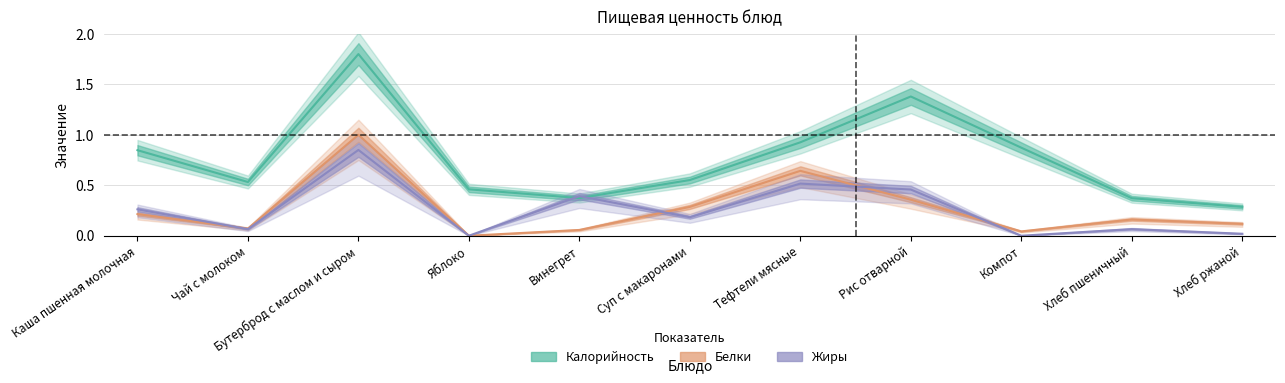

Reading left to right, what are all the values shown in this chart?

Калорийность: 0.8	0.5	1.8	0.5	0.4	0.6	0.9	1.4	0.9	0.4	0.3
Белки: 0.2	0.1	1.0	0.0	0.1	0.3	0.6	0.4	0.0	0.2	0.1
Жиры: 0.3	0.1	0.8	0.0	0.4	0.2	0.5	0.5	0.0	0.1	0.0